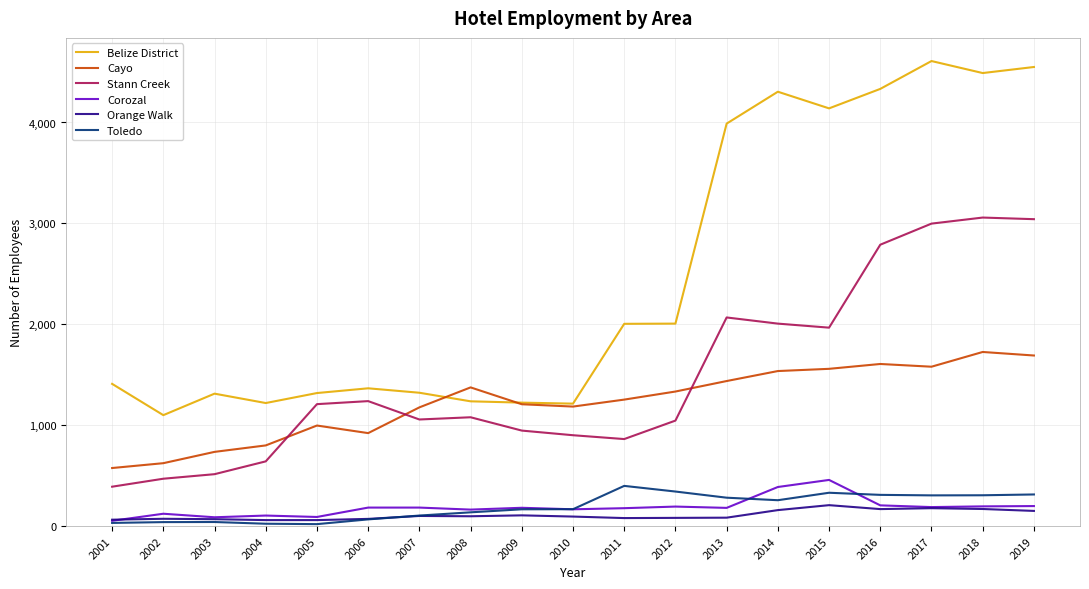

At which category does Belize District reach its first local valley?

2002